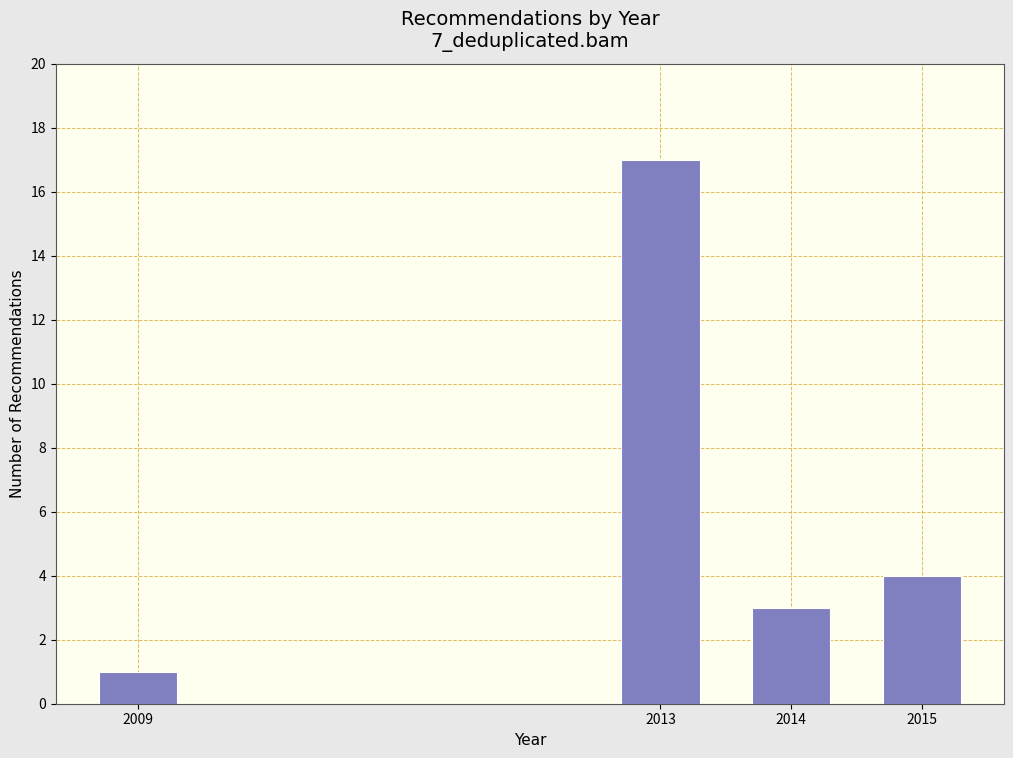

Reading left to right, list all the values displayed in this chart.

1	17	3	4